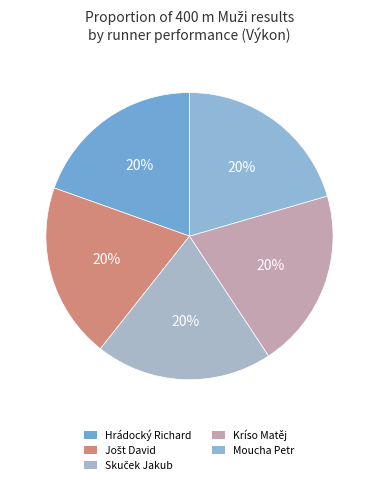

To the nearest percent, what portion does Hrádocký Richard represent?

20%